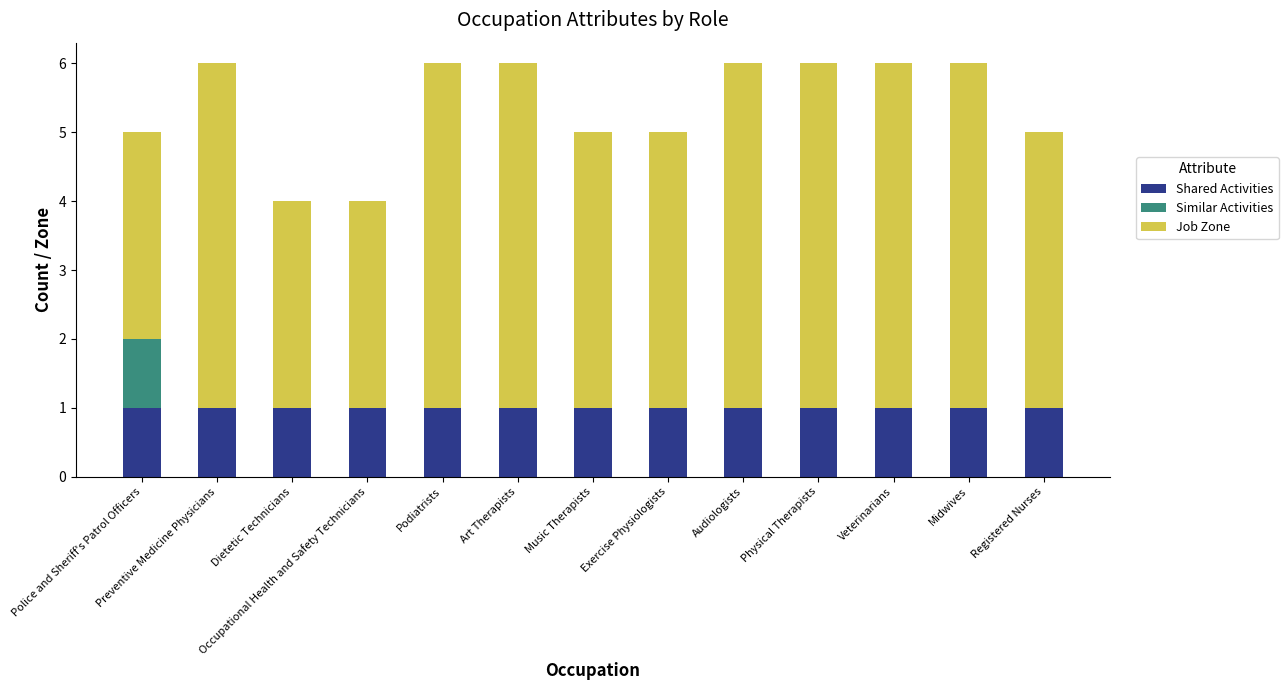

Are the bars grouped side by side (vs. stacked)?

No